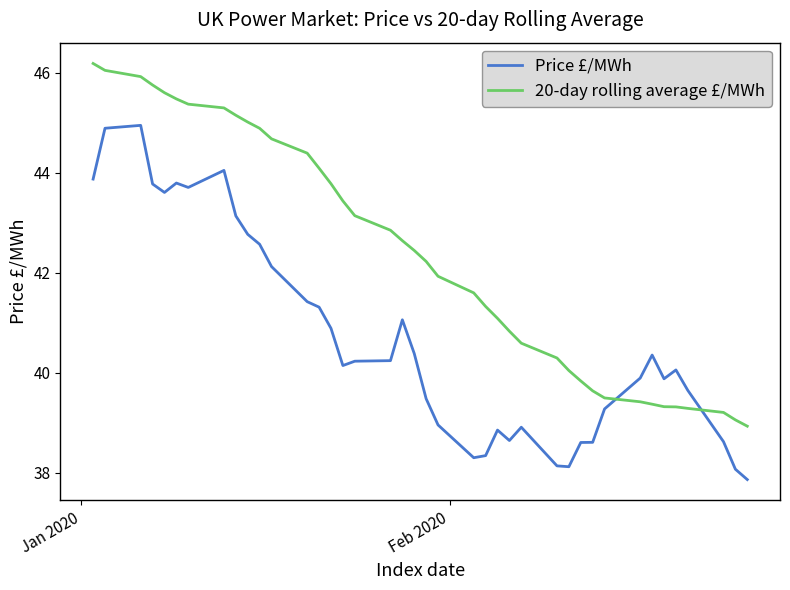

What is the average value of the 20-day rolling average £/MWh series?

42.4